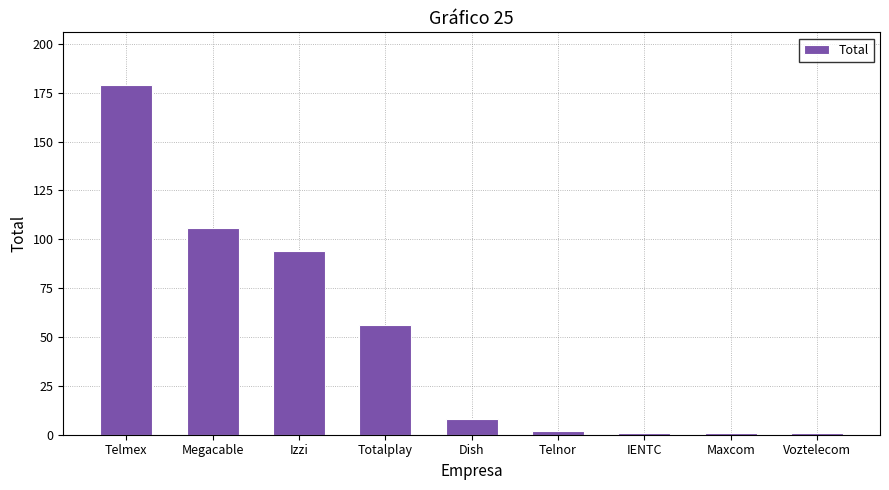

What is the sum of the values at IENTC and Totalplay?

57